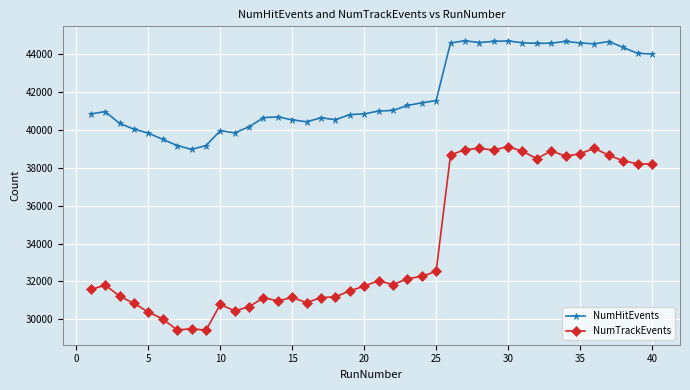

What is the difference between the maximum and minimum values in the NumTrackEvents series?

9710